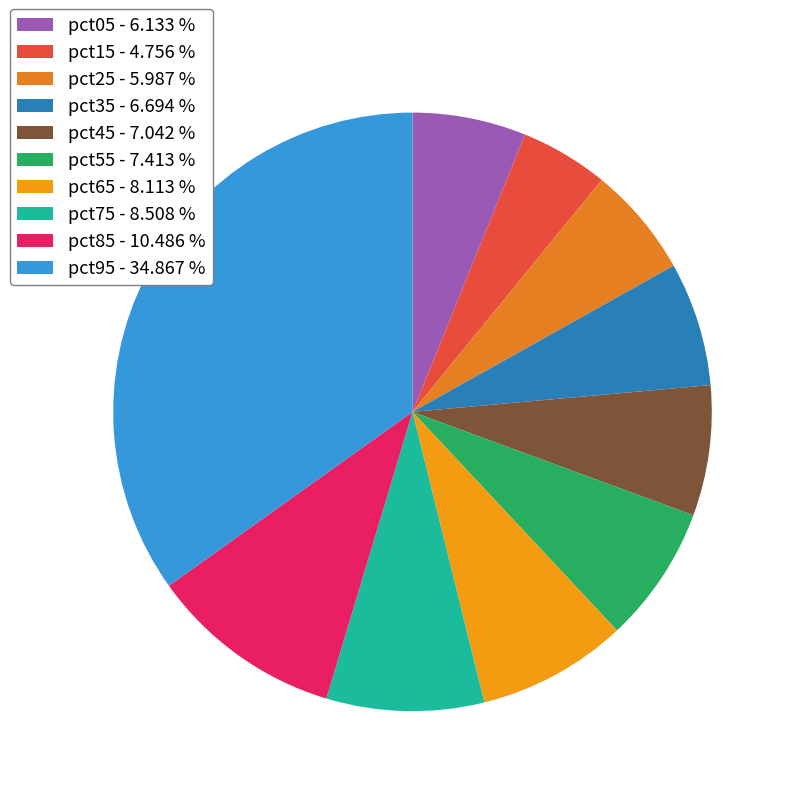

Is pct05 the majority of the pie?

No